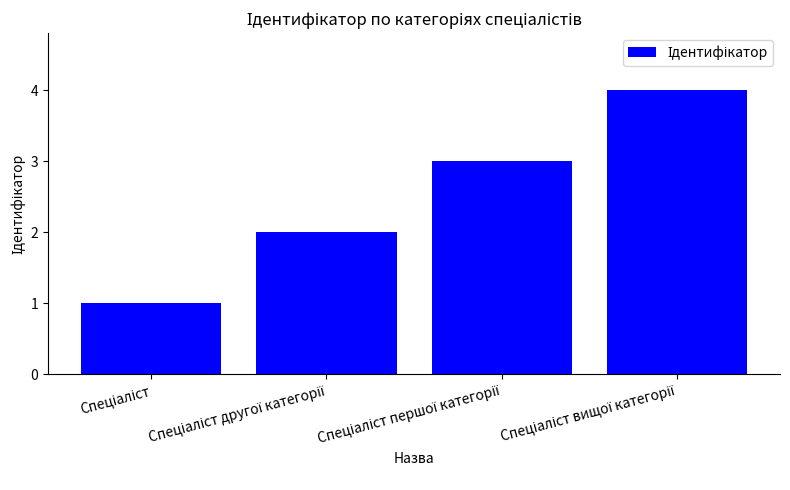

Are the bars grouped side by side (vs. stacked)?

No